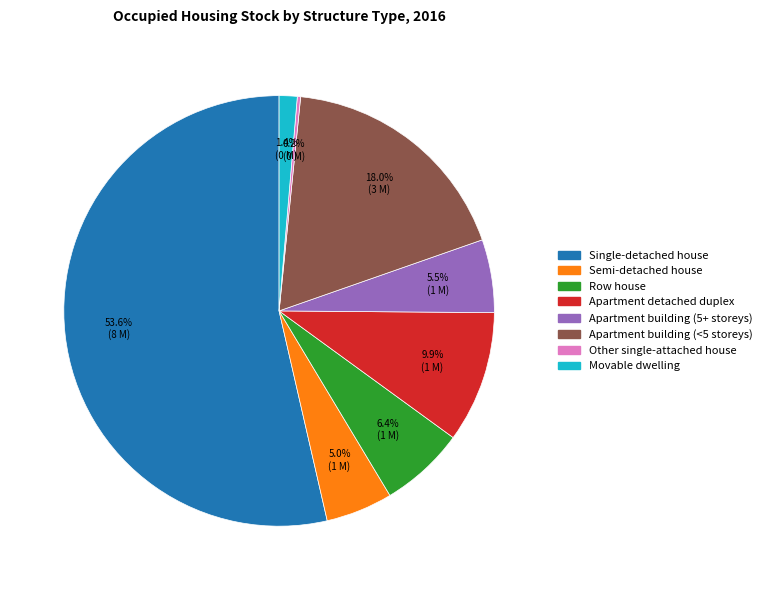

What portion of the pie excludes Apartment detached duplex?

90.1%